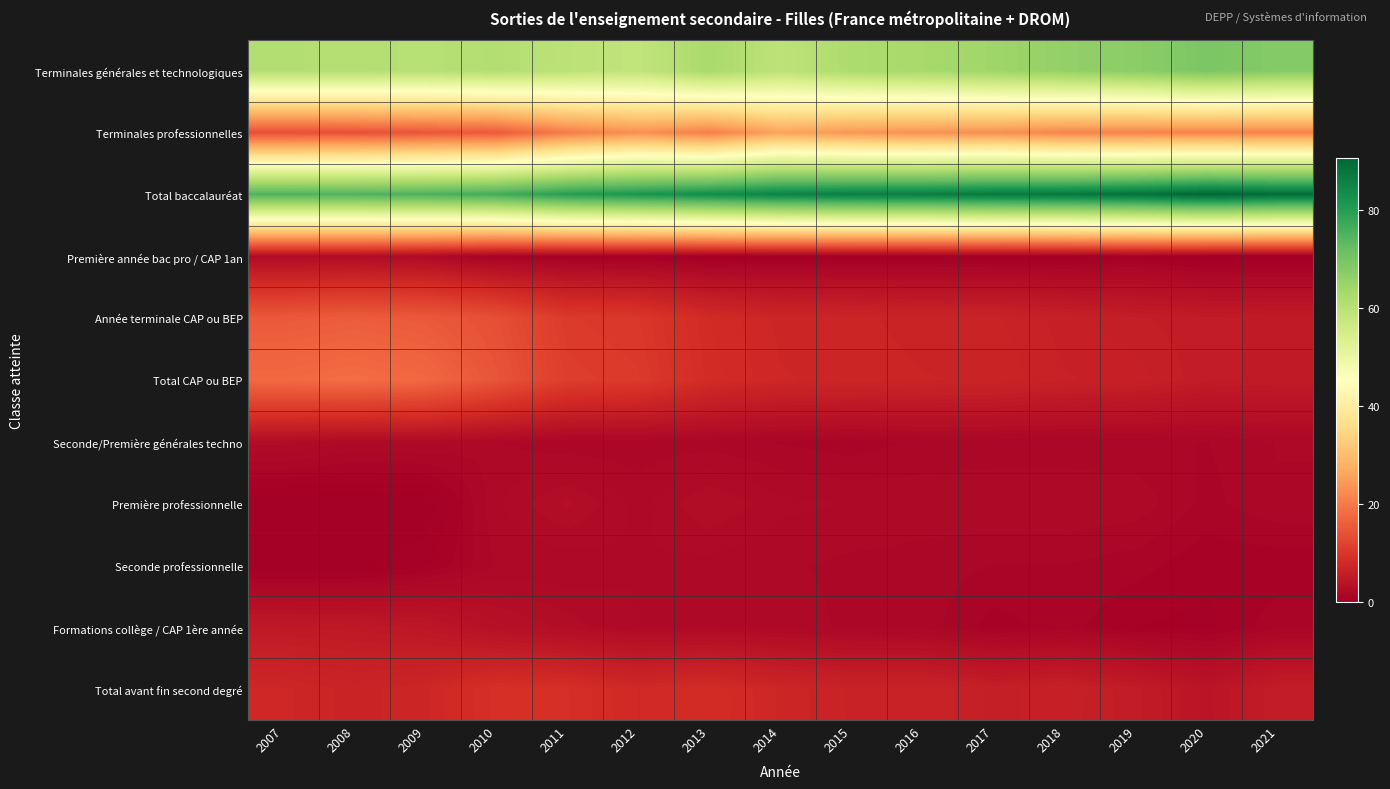

At 2019, list the series in order from smallest to largest.

Première année bac pro / CAP 1an, Formations collège / CAP 1ère année, Seconde professionnelle, Seconde/Première générales techno, Première professionnelle, Total avant fin second degré, Année terminale CAP ou BEP, Total CAP ou BEP, Terminales professionnelles, Terminales générales et technologiques, Total baccalauréat